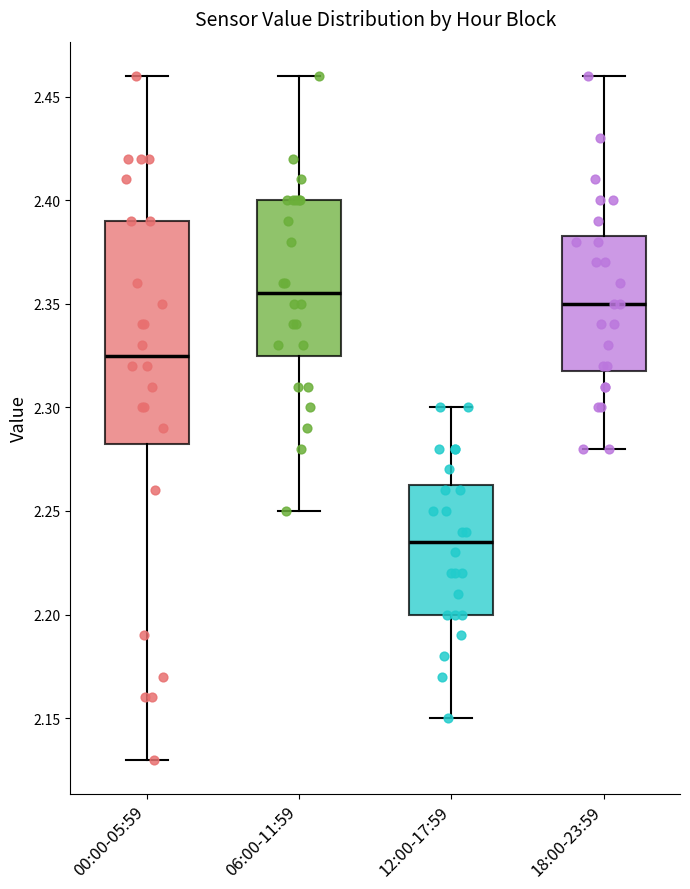

Reading left to right, transcribe this box plot: for each box, give where its median line is, the range the box spans, and where its two whiskers end, as read against the y-axis. The values are not printed on the chart, so give them approximately, as read against the axis.

00:00-05:59: median 2.325, box 2.285 to 2.390, whiskers 2.130 to 2.460
06:00-11:59: median 2.355, box 2.325 to 2.400, whiskers 2.250 to 2.460
12:00-17:59: median 2.235, box 2.200 to 2.265, whiskers 2.150 to 2.300
18:00-23:59: median 2.350, box 2.320 to 2.385, whiskers 2.280 to 2.460